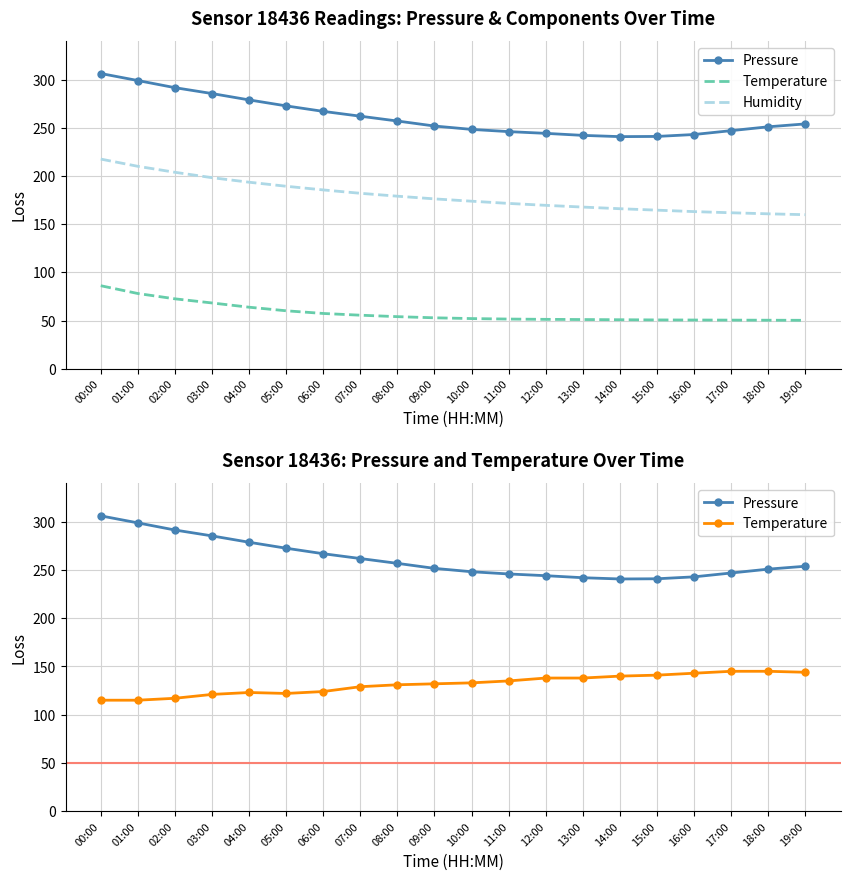

How many values in the Humidity series exceed 176?

10